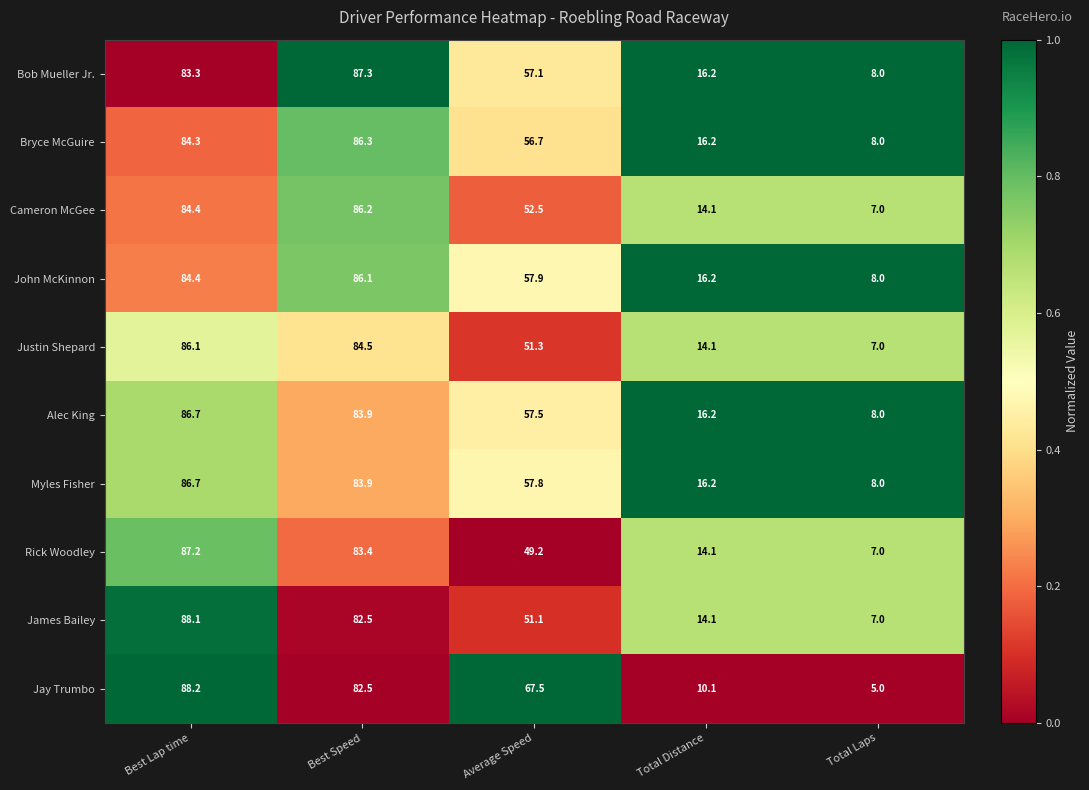

What is the total value across all series at Total Distance?

147.5